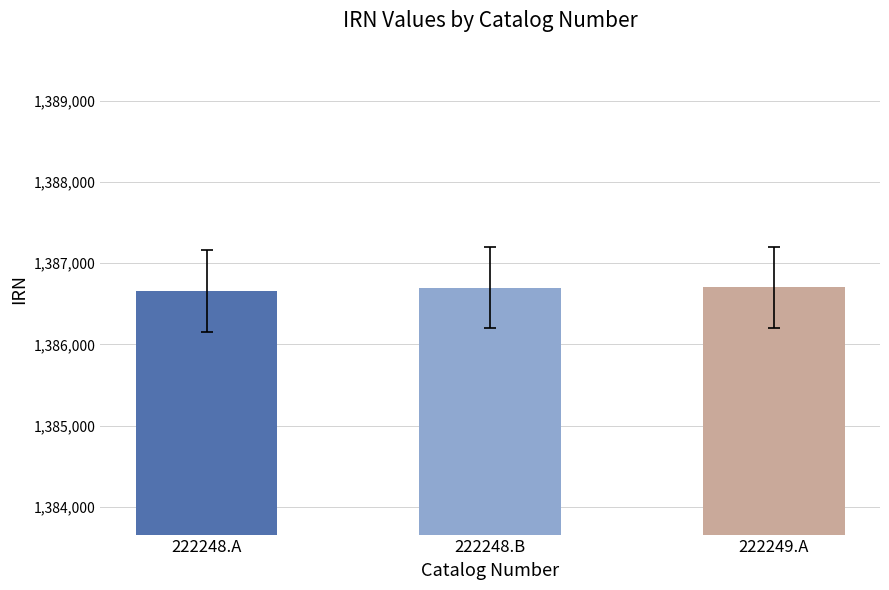

Approximately how many times larger is the value at 222248.B compared to 222248.A?

1.0